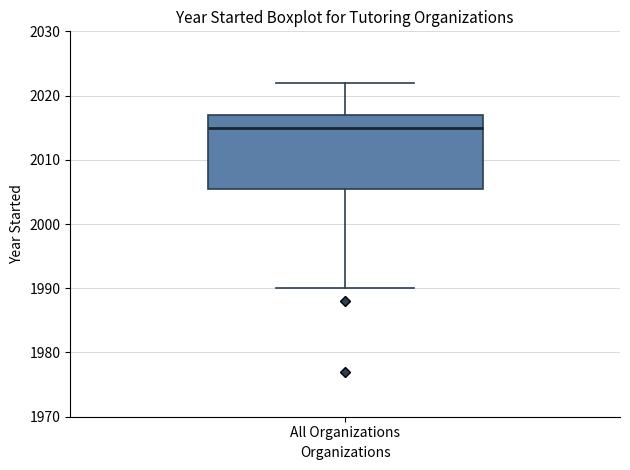

Where does the lower whisker of the box for All Organizations end on the y-axis? The values are not printed on the chart, so give them approximately, as read against the axis.

1990